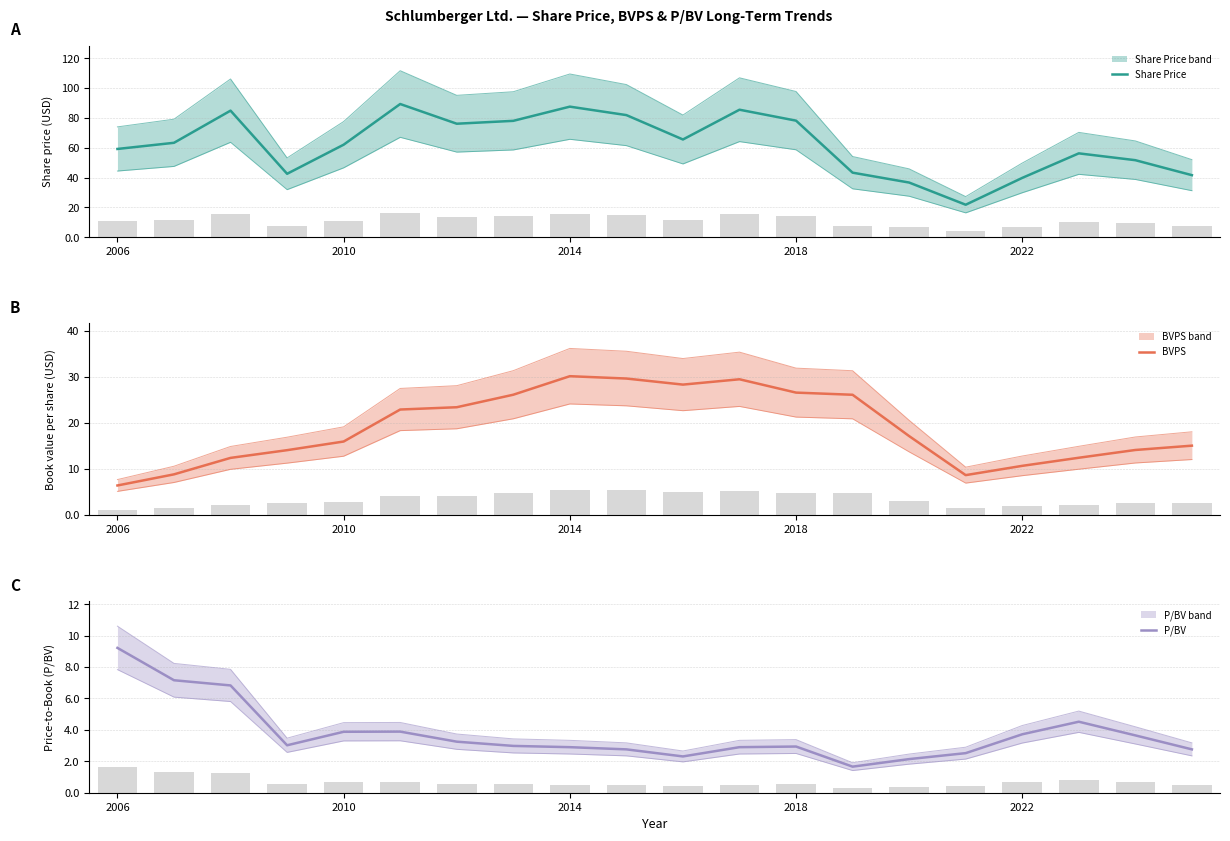

What are all the series names shown in the legend?

Share Price, BVPS, P/BV